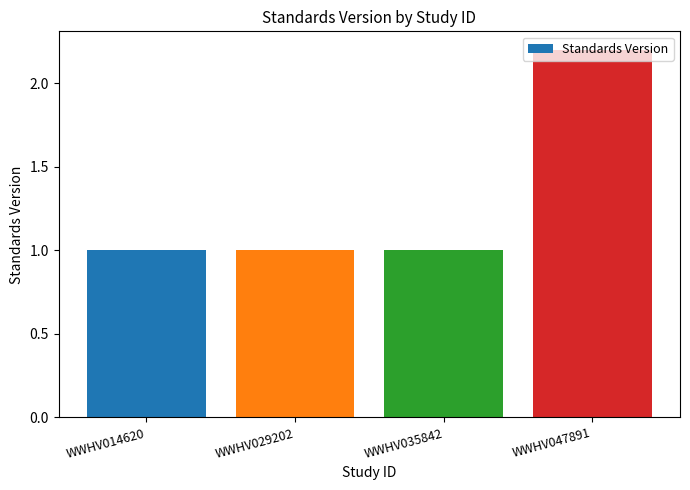

What is the average value?

1.3